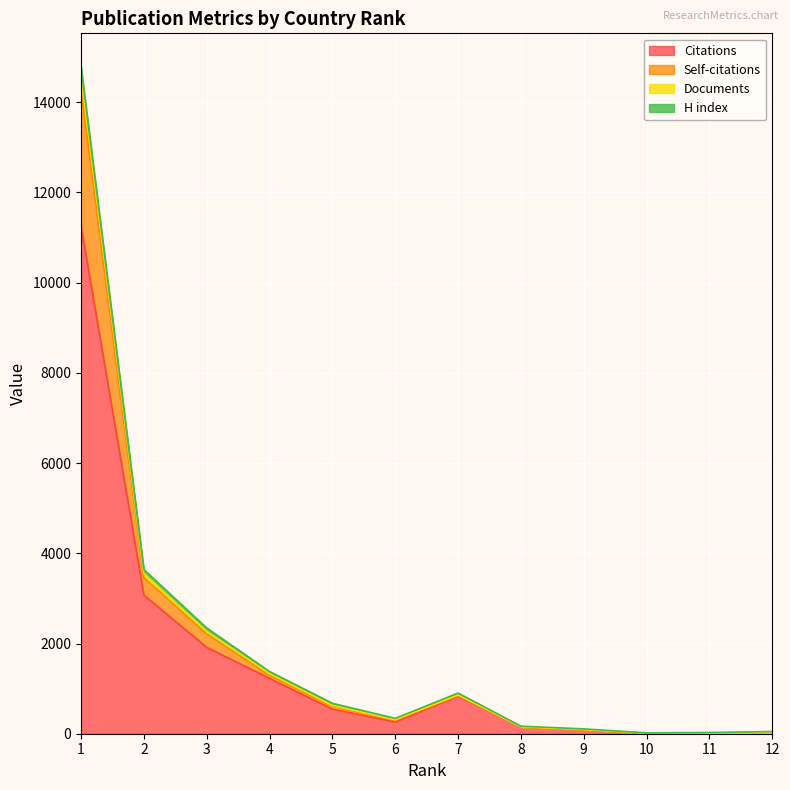

Read the Self-citations value at 5, to the nearest 50.

650